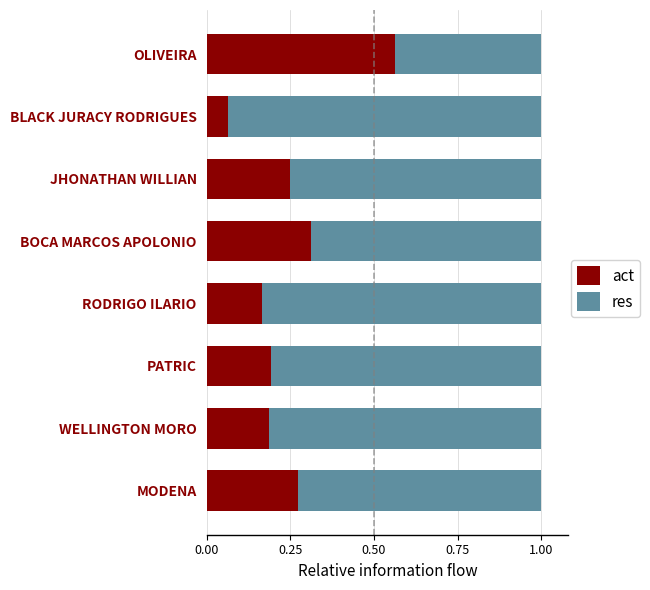

Which category has the lowest value in the act series?

BLACK JURACY RODRIGUES